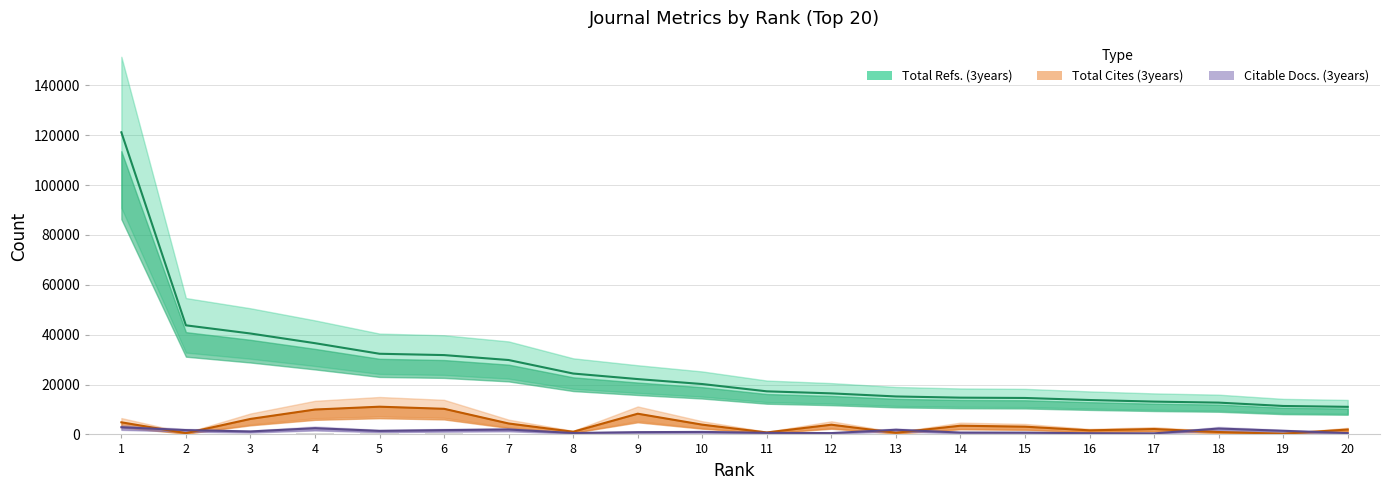

How many groups of bars are there?

20